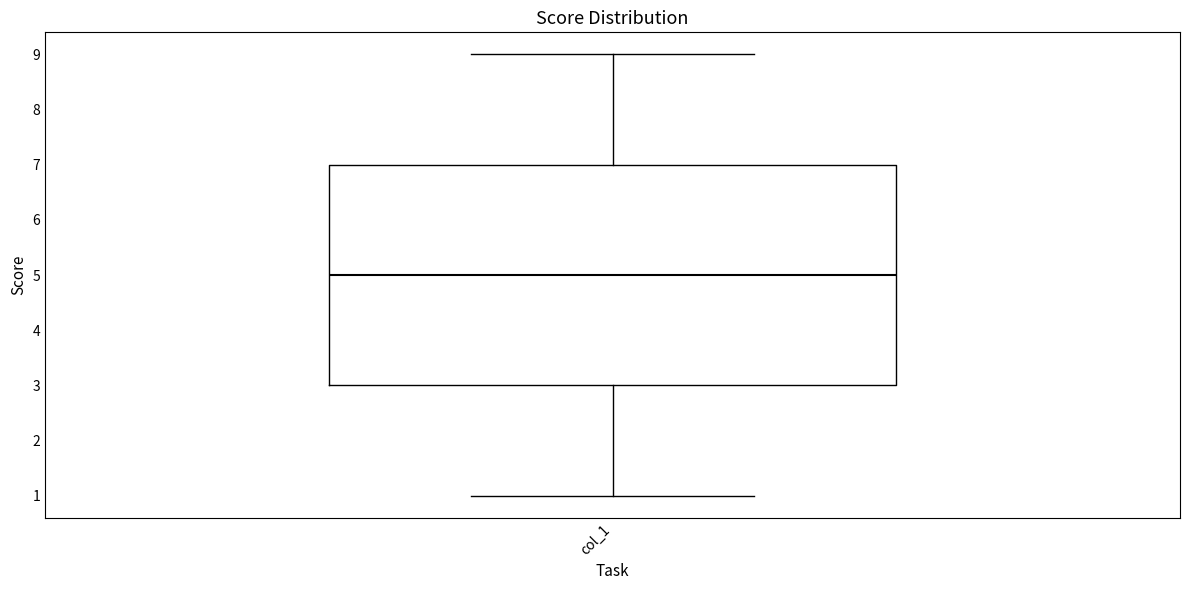

Read this box plot against the y-axis: the position of the median line, the range covered by the box, and the ends of both whiskers. The values are not printed on the chart, so give them approximately, as read against the axis.

median 5, box 3 to 7, whiskers 1 to 9